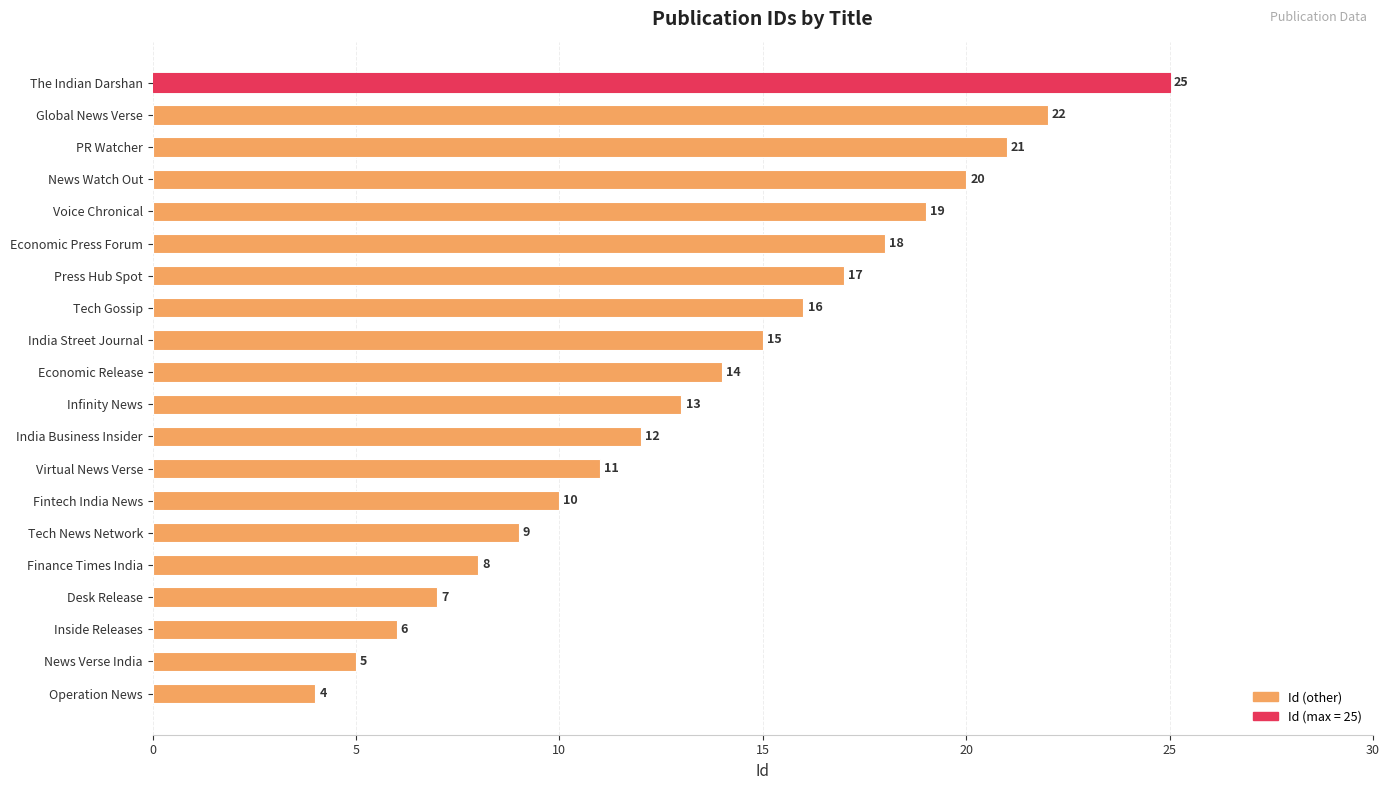

What is the difference between the second highest and minimum values?

18